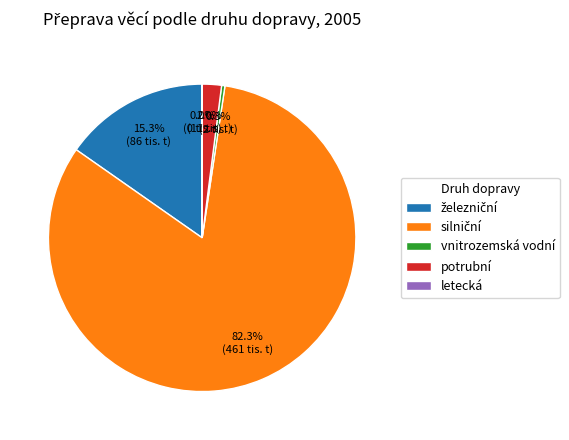

Which has a higher value, vnitrozemská vodní or potrubní?

potrubní